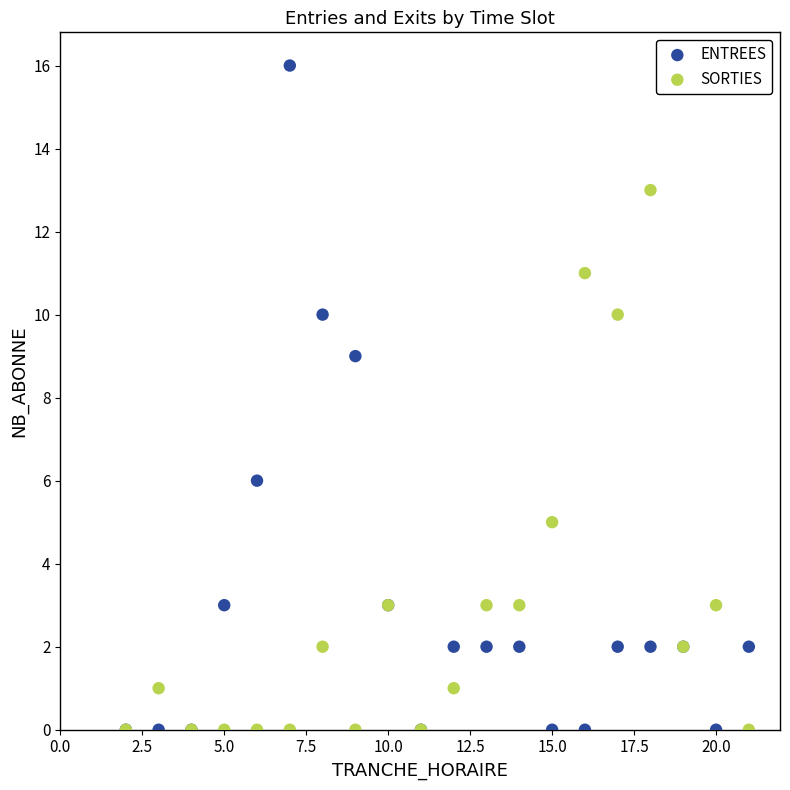

In the ENTREES series, what Y value is closest to 8?

9